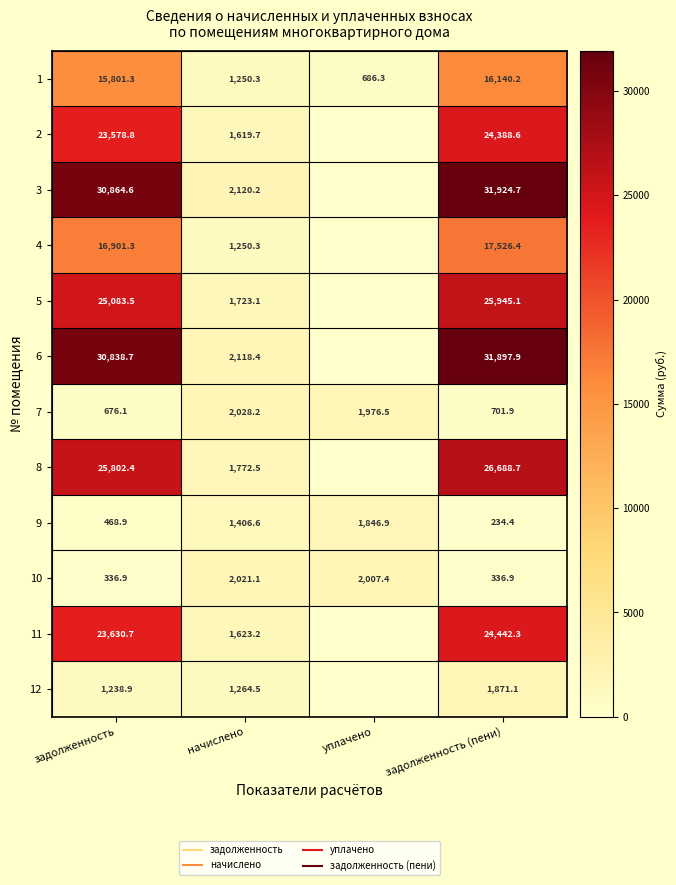

What is the sum of all 11 values?

49696.3